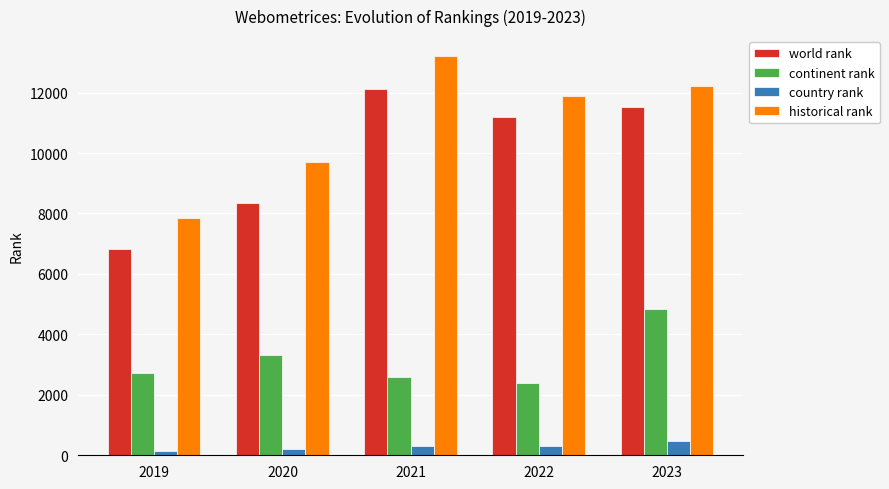

What is the highest value of the country rank series?

487